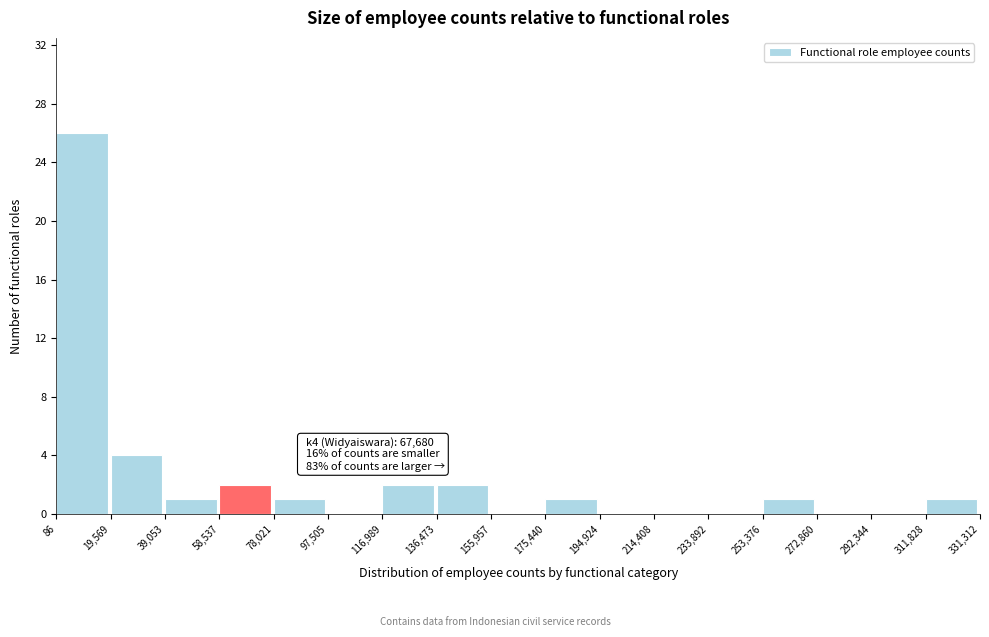

Over which range of the x-axis is the bar tallest?

86 to 19,569